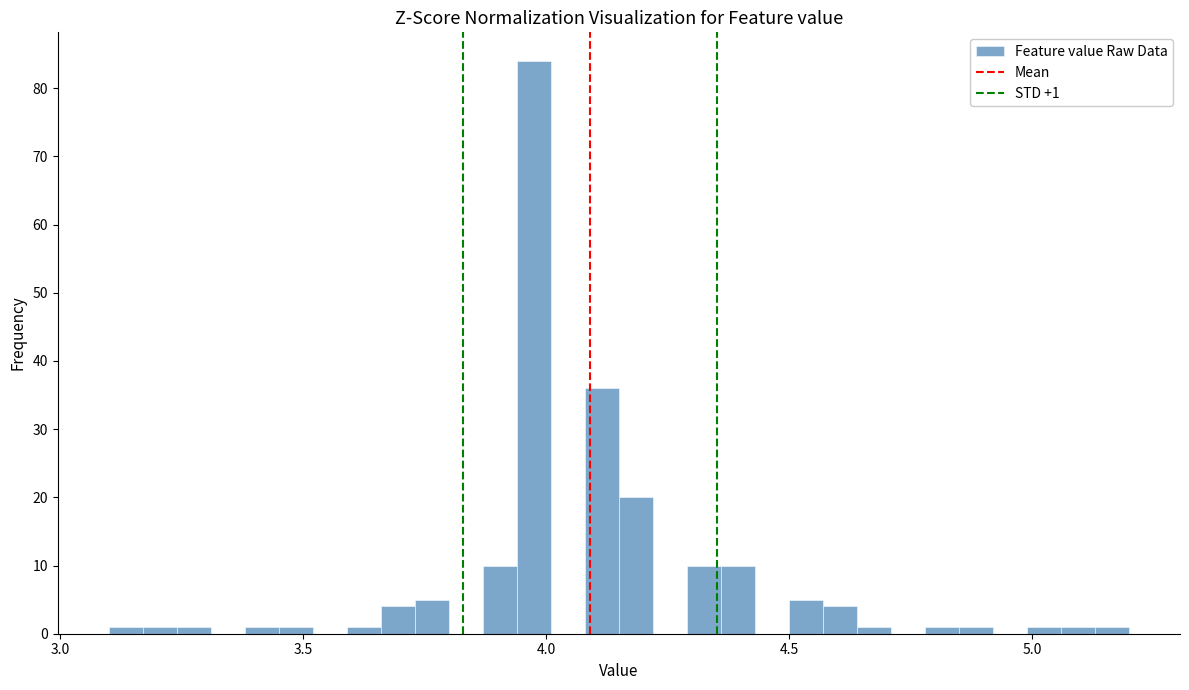

Read against the x-axis, roughly where is the centre of the tallest bar?

4.00